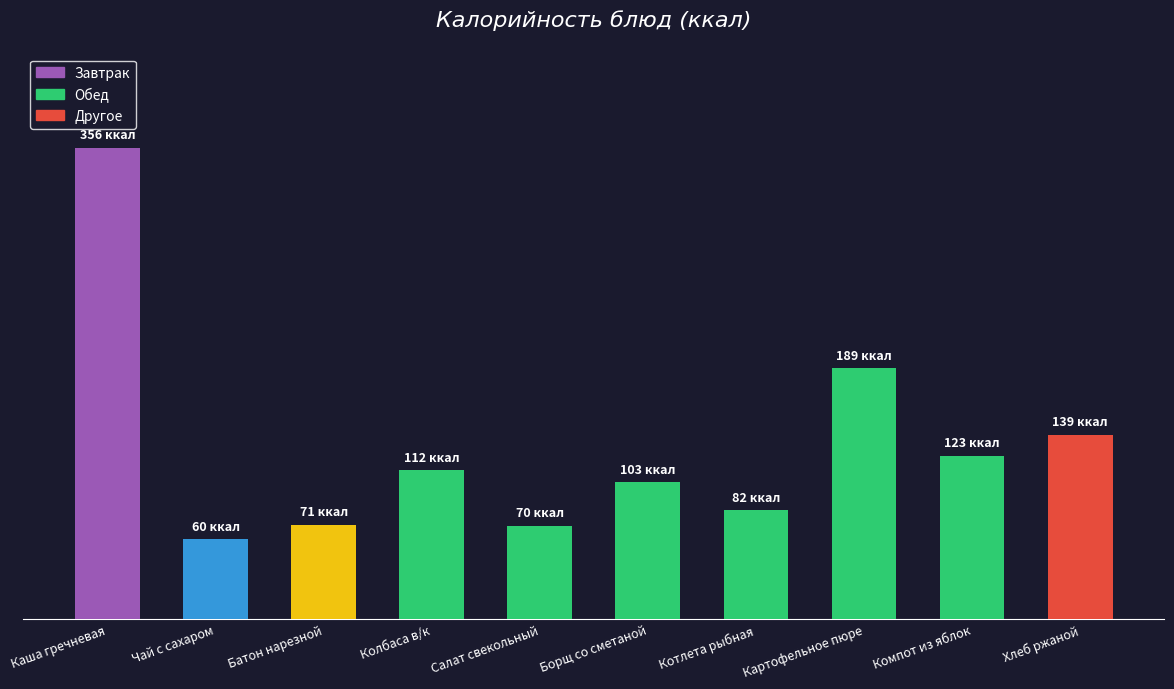

What is the average value?

130.5